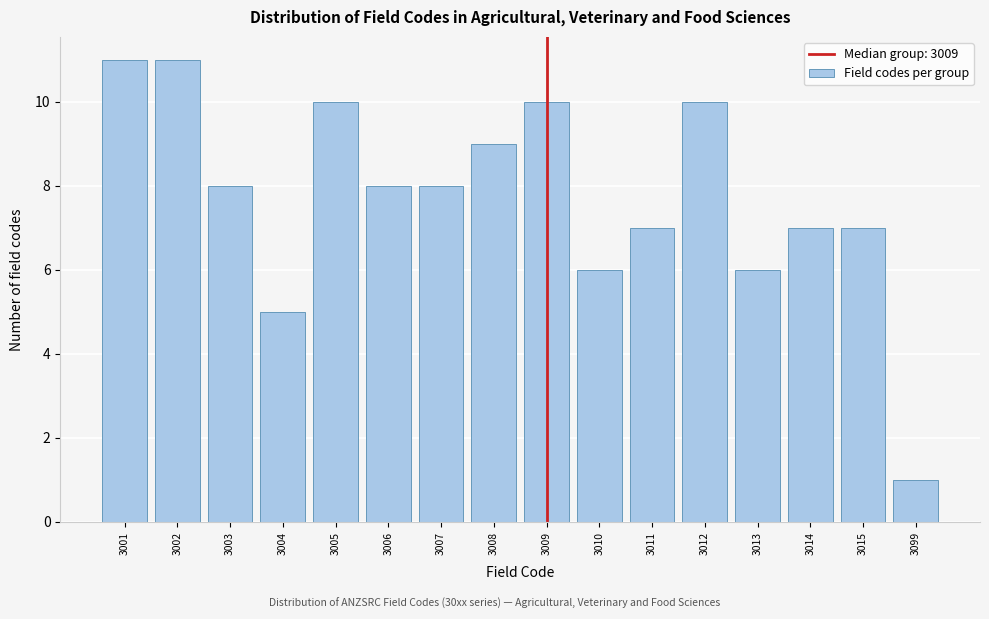

Reading right to left, transcribe all the data shown in this chart.

1	7	7	6	10	7	6	10	9	8	8	10	5	8	11	11